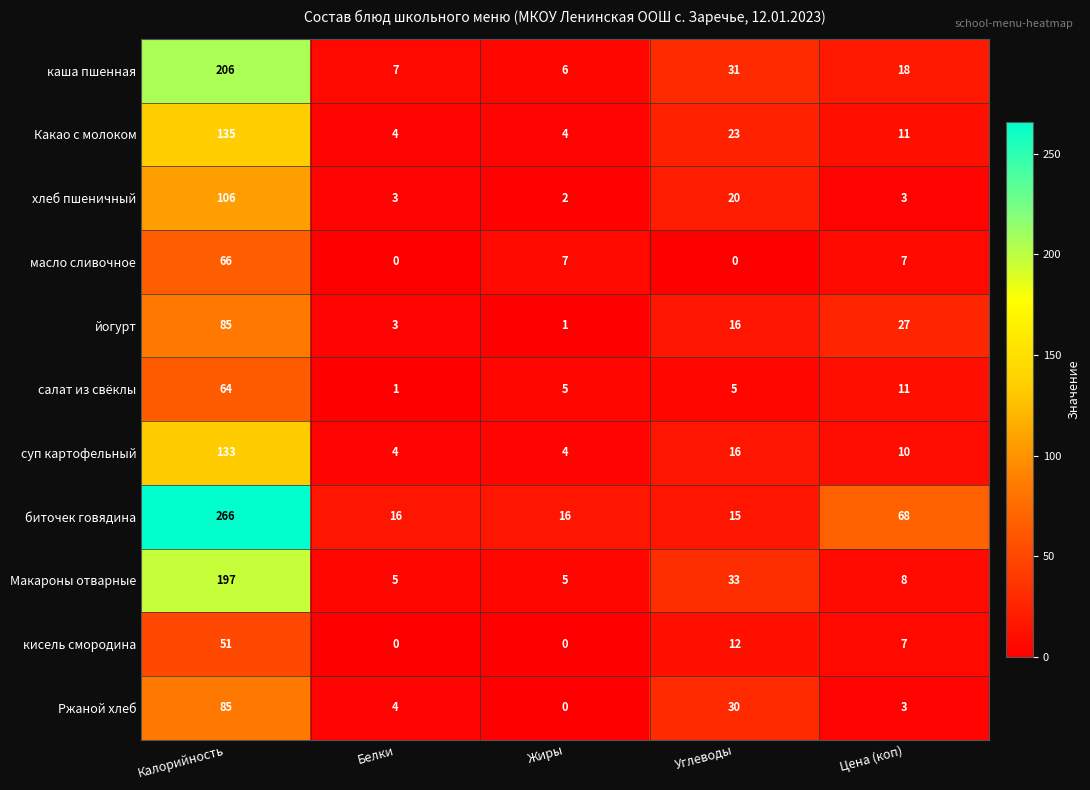

Which series has the largest total across all categories?

биточек говядина